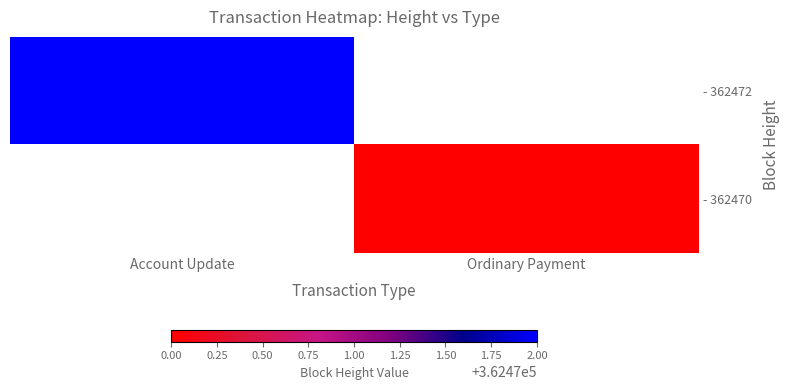

Which series has the widest spread of values?

- 362472